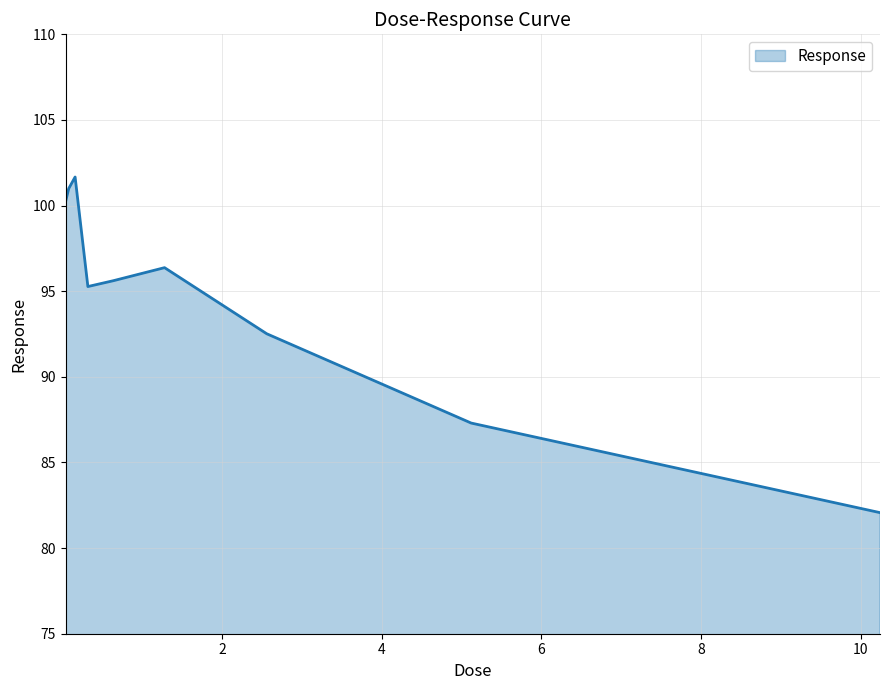

What is the maximum value shown in the chart?

101.7